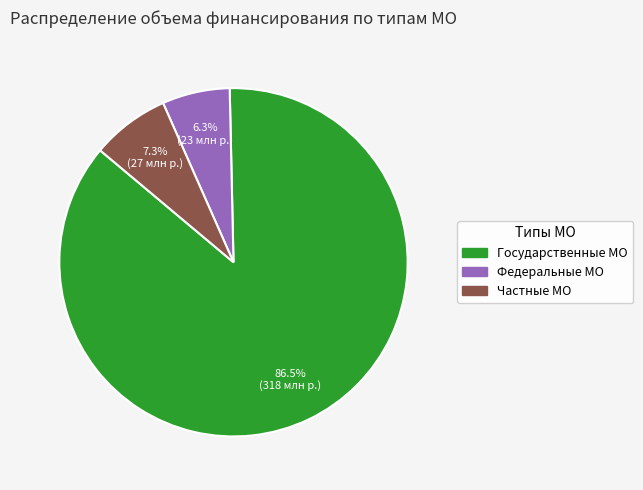

Between Государственные МО and Частные МО, which is larger?

Государственные МО